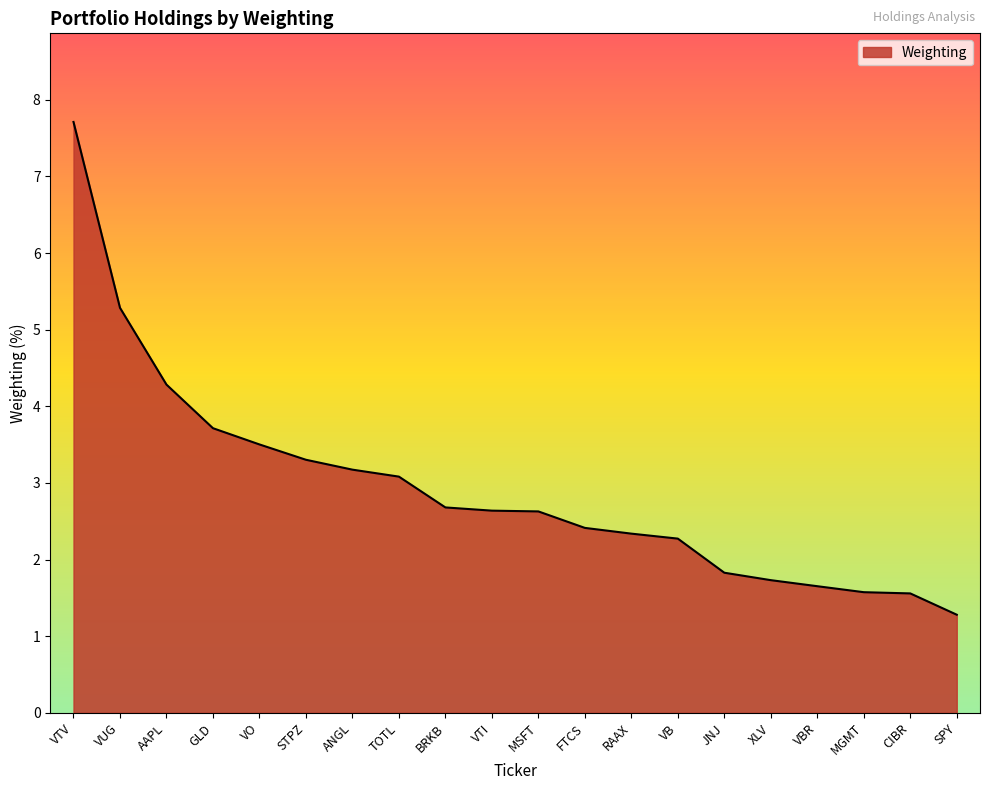

Reading left to right, extract all data points from this chart.

7.7	5.3	4.3	3.7	3.5	3.3	3.2	3.1	2.7	2.6	2.6	2.4	2.3	2.3	1.8	1.7	1.7	1.6	1.6	1.3